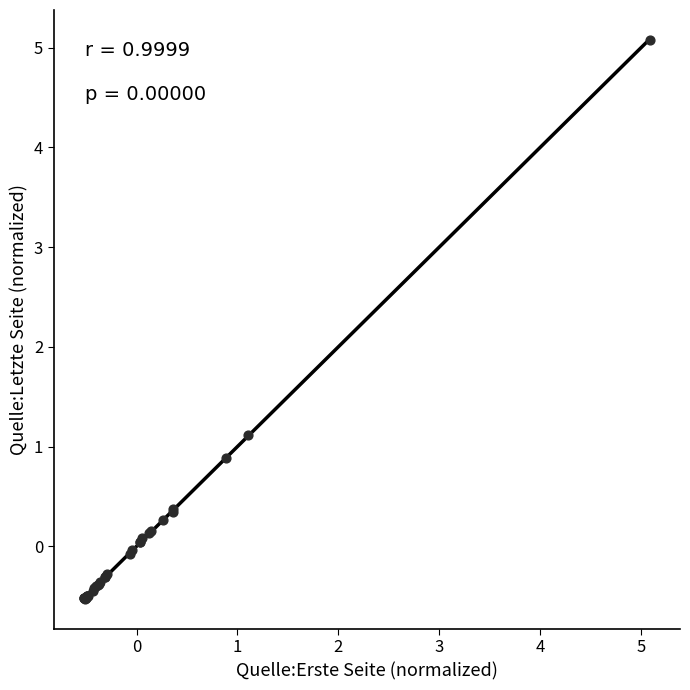

What Y value in the scatter plot is closest to 2?

1.1